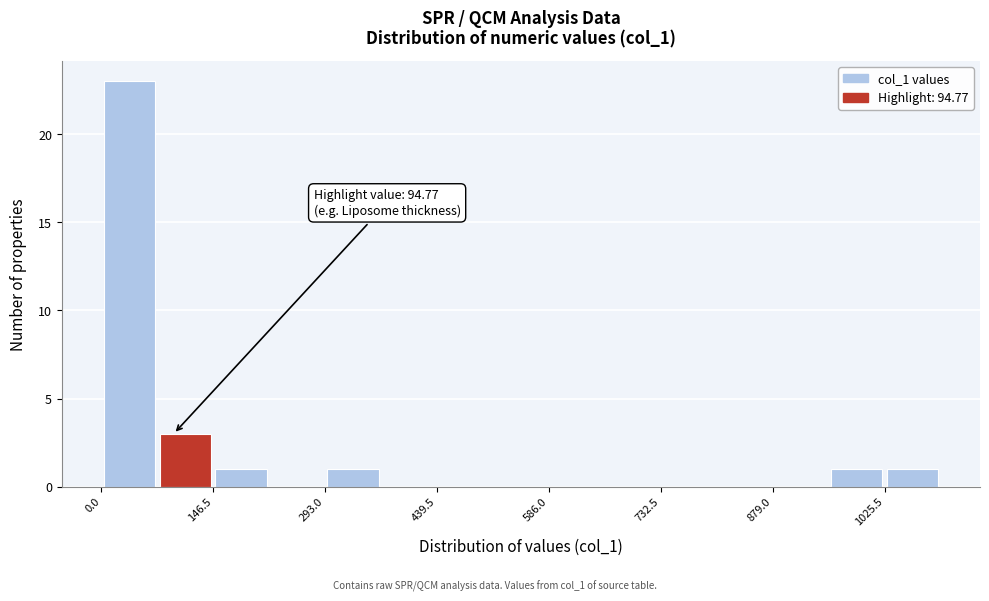

Read against the x-axis, roughly where is the centre of the tallest bar?

40